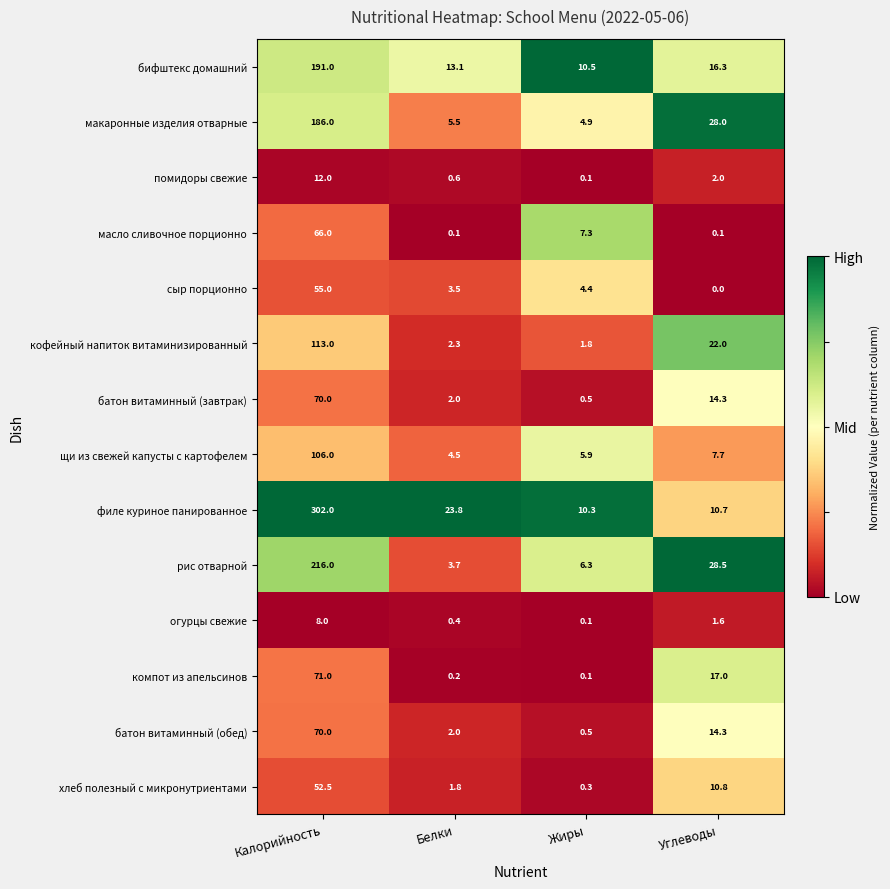

At how many categories does at least one series exceed 0?

4